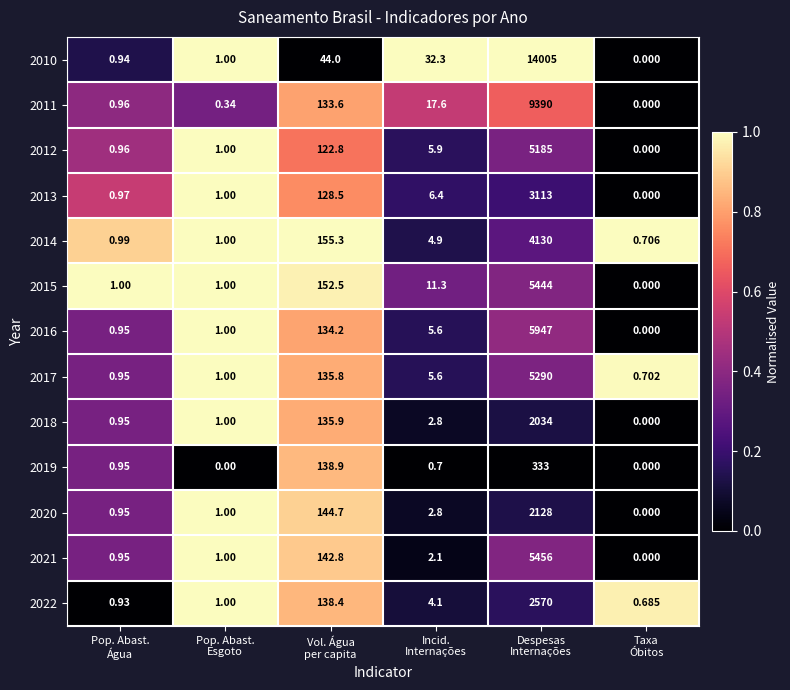

At which category is the sum across all series the highest?

Despesas
Internações